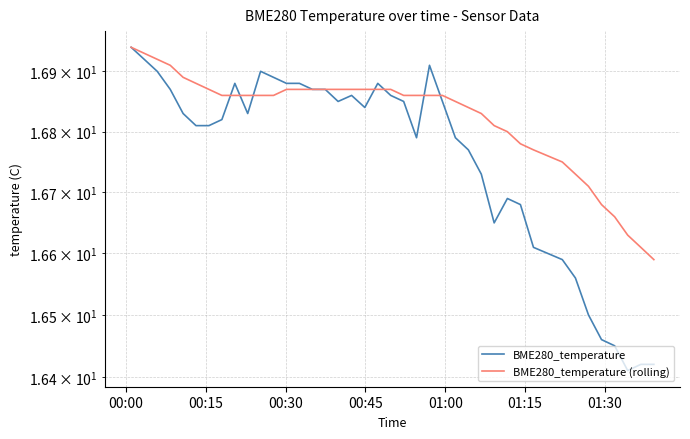

The BME280_temperature series shows 8.5 at 33. True or false?

False